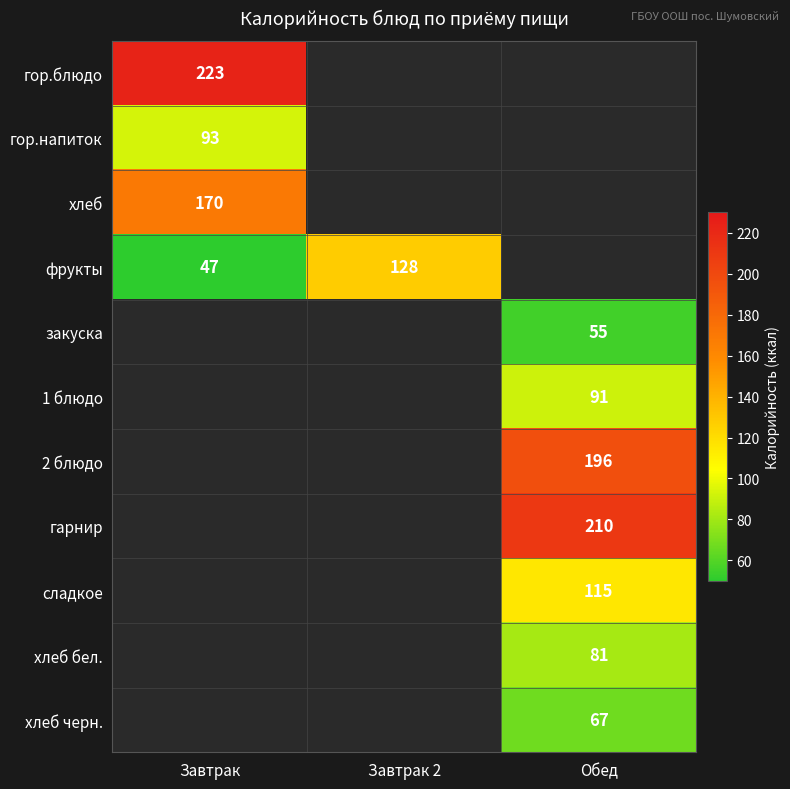

The value of 2 блюдо at Обед is 103. True or false?

False